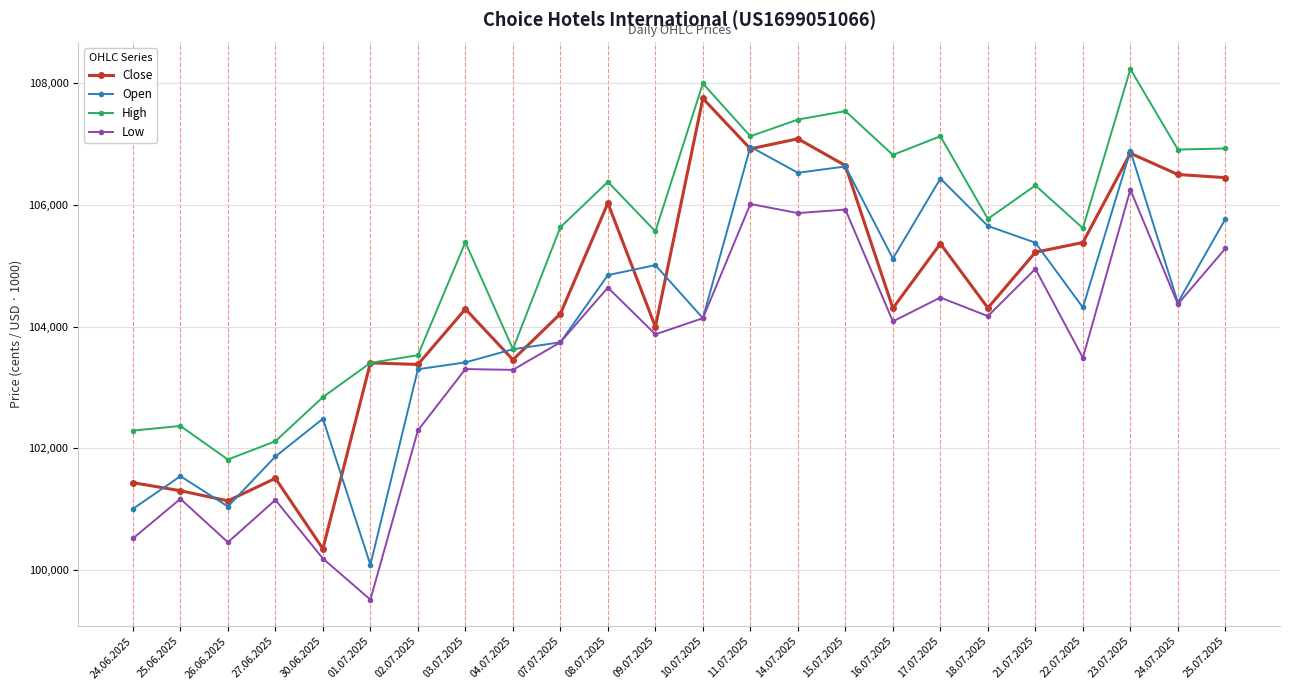

Where is the first local maximum for Open?

25.06.2025